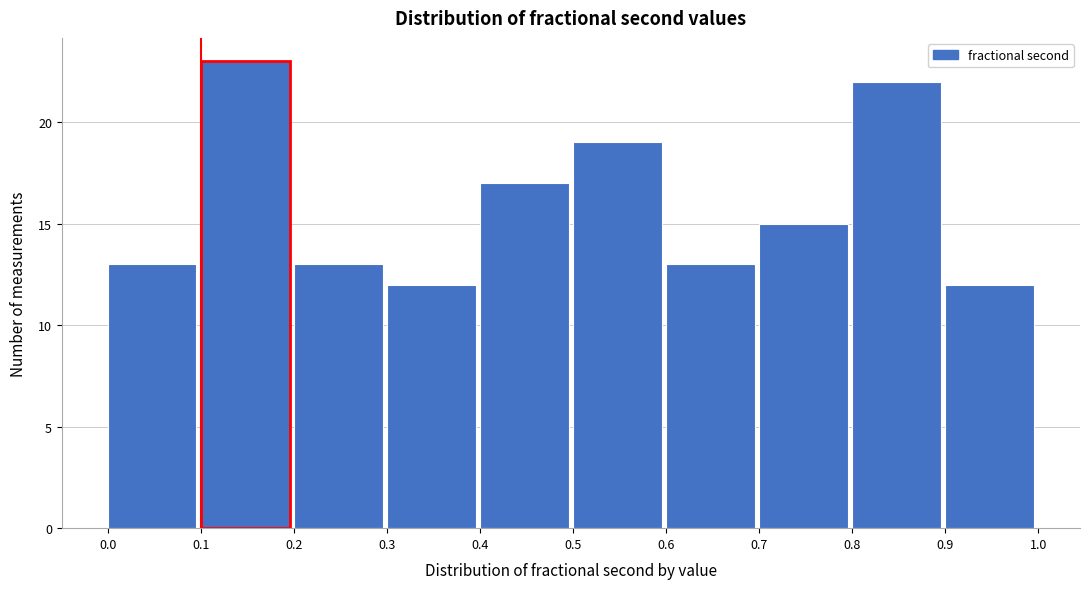

Reading left to right, list every bar in this chart as the range it spans on the x-axis followed by its height. The values are not printed on the chart, so give them approximately, as read against the axis.

0.0 to 0.1: 13
0.1 to 0.2: 23
0.2 to 0.3: 13
0.3 to 0.4: 12
0.4 to 0.5: 17
0.5 to 0.6: 19
0.6 to 0.7: 13
0.7 to 0.8: 15
0.8 to 0.9: 22
0.9 to 1.0: 12